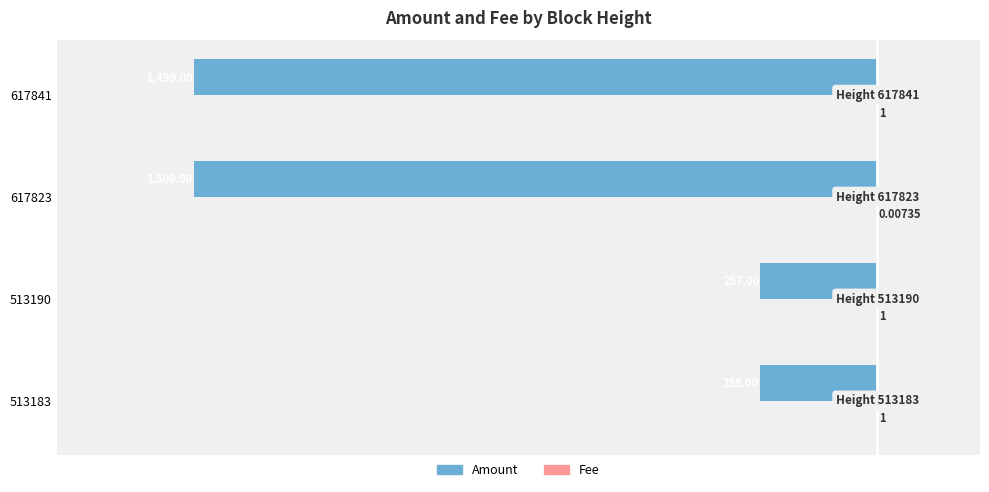

Between 513183 and 513190, which series saw the biggest shift?

Amount